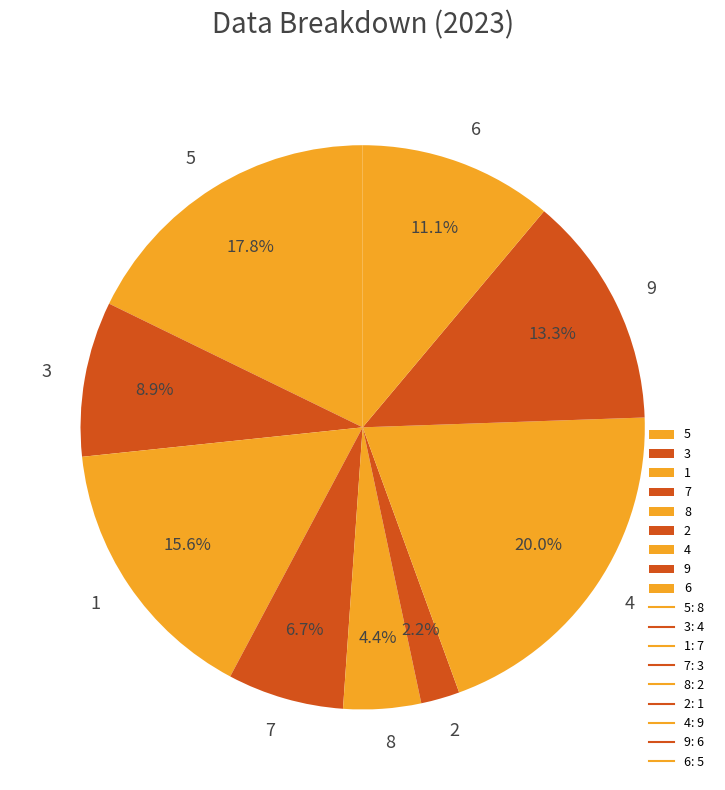

True or false: 6 accounts for 30% of the total.

False